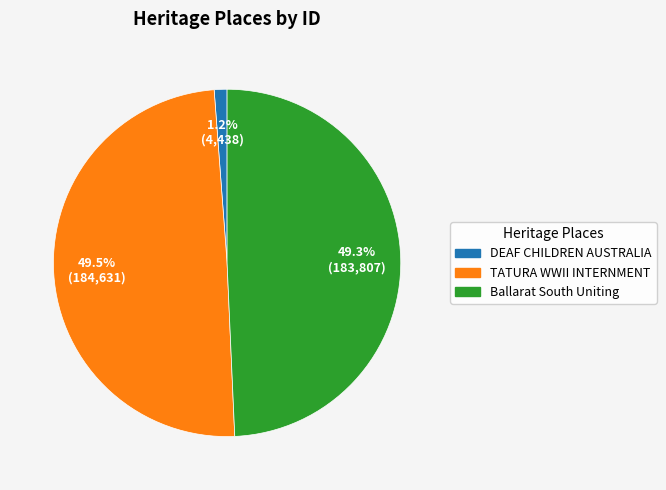

Is there any slice that represents more than half of the pie?

No